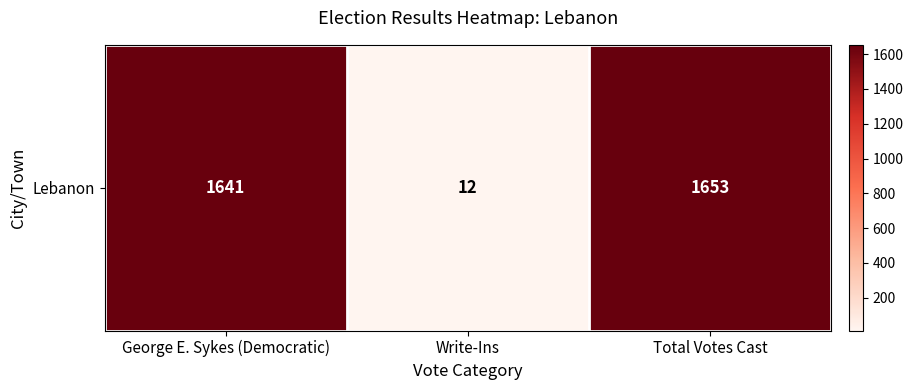

What is the greatest value displayed?

1653